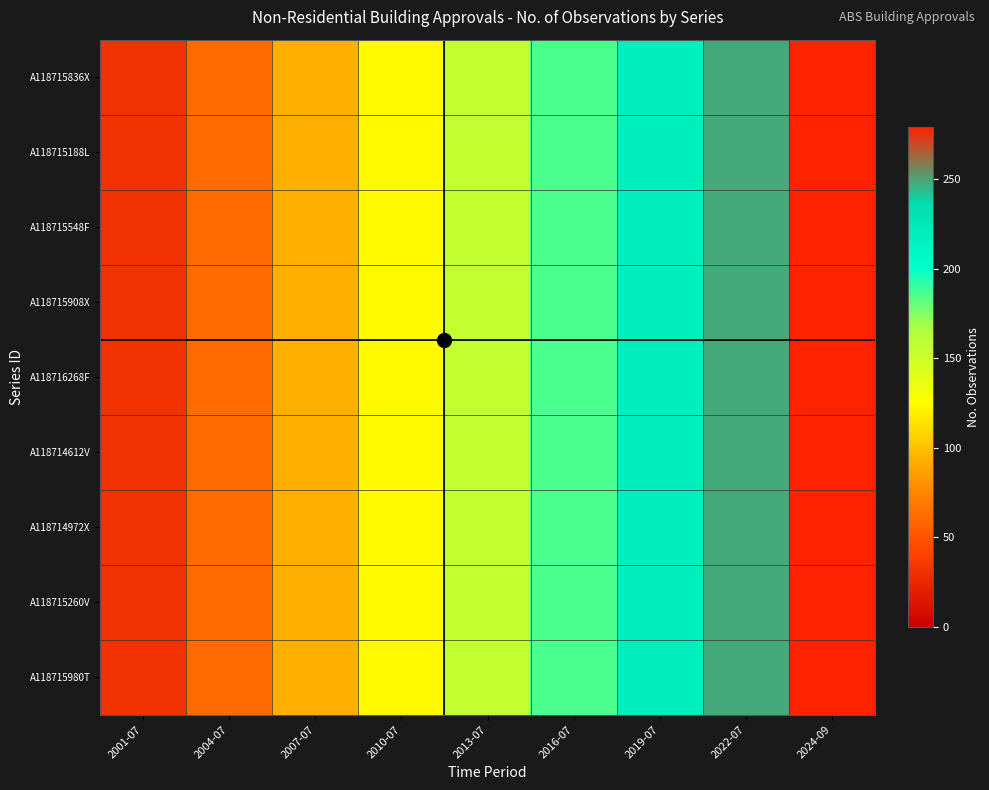

Reading left to right, what are all the values shown in this chart?

A118715836X: 2001-07=31	2004-07=62	2007-07=93	2010-07=124	2013-07=155	2016-07=186	2019-07=217	2022-07=248	2024-09=279
A118715188L: 2001-07=31	2004-07=62	2007-07=93	2010-07=124	2013-07=155	2016-07=186	2019-07=217	2022-07=248	2024-09=279
A118715548F: 2001-07=31	2004-07=62	2007-07=93	2010-07=124	2013-07=155	2016-07=186	2019-07=217	2022-07=248	2024-09=279
A118715908X: 2001-07=31	2004-07=62	2007-07=93	2010-07=124	2013-07=155	2016-07=186	2019-07=217	2022-07=248	2024-09=279
A118716268F: 2001-07=31	2004-07=62	2007-07=93	2010-07=124	2013-07=155	2016-07=186	2019-07=217	2022-07=248	2024-09=279
A118714612V: 2001-07=31	2004-07=62	2007-07=93	2010-07=124	2013-07=155	2016-07=186	2019-07=217	2022-07=248	2024-09=279
A118714972X: 2001-07=31	2004-07=62	2007-07=93	2010-07=124	2013-07=155	2016-07=186	2019-07=217	2022-07=248	2024-09=279
A118715260V: 2001-07=31	2004-07=62	2007-07=93	2010-07=124	2013-07=155	2016-07=186	2019-07=217	2022-07=248	2024-09=279
A118715980T: 2001-07=31	2004-07=62	2007-07=93	2010-07=124	2013-07=155	2016-07=186	2019-07=217	2022-07=248	2024-09=279